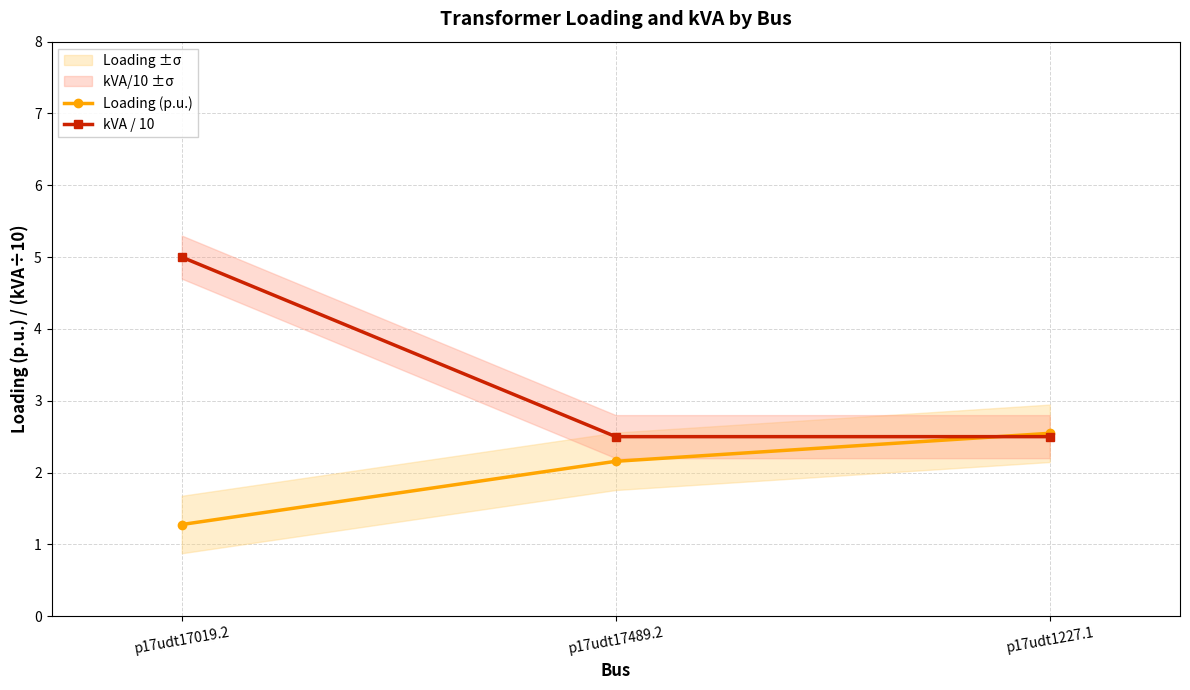

Where is kVA / 10 nearest to the value 3?

p17udt17489.2